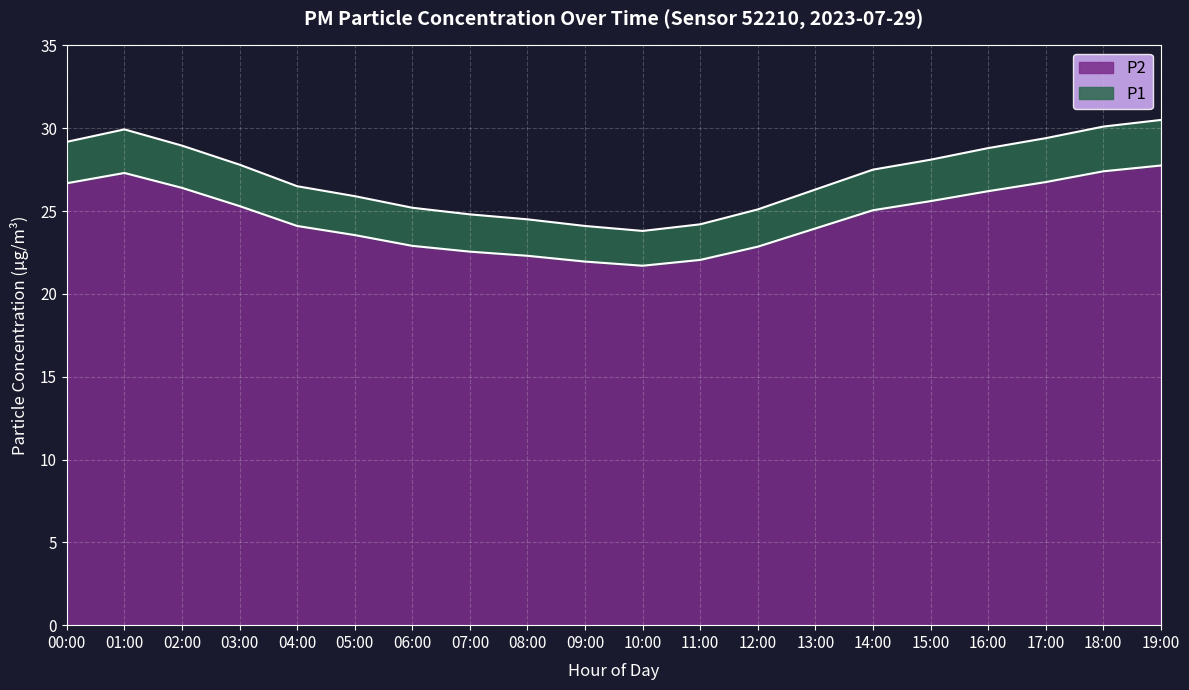

At how many categories does at least one series exceed 25?

15